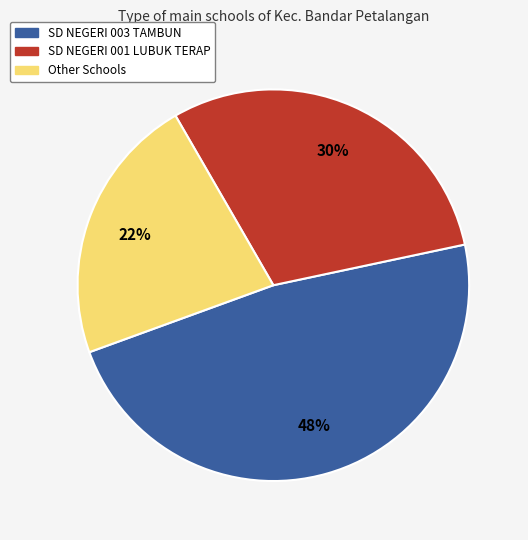

Count the number of slices in the pie.

3